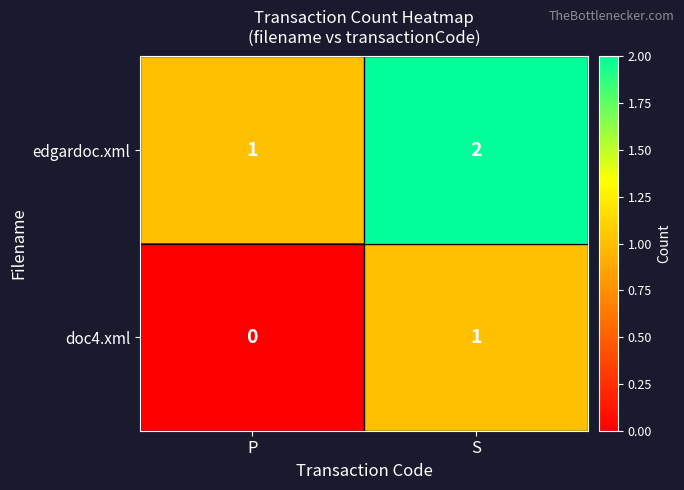

Which category has the lowest value across all series?

P